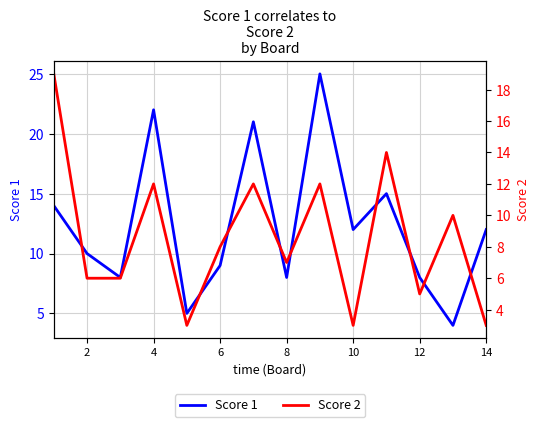

What is the difference between the maximum and minimum values in the Score 2 series?

16